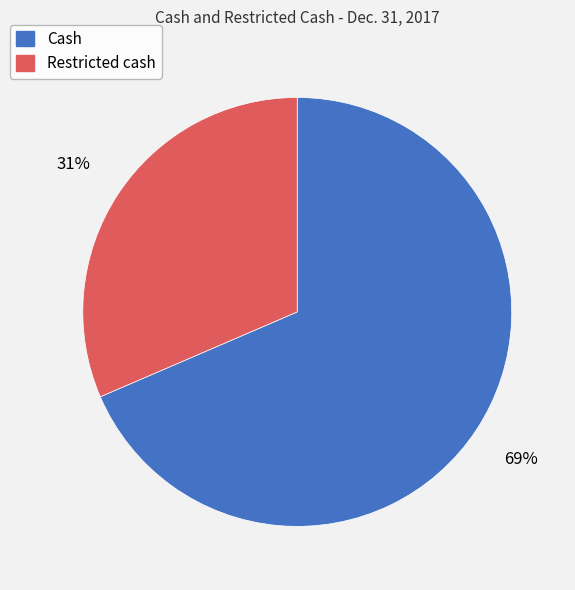

Which has a higher value, Cash or Restricted cash?

Cash